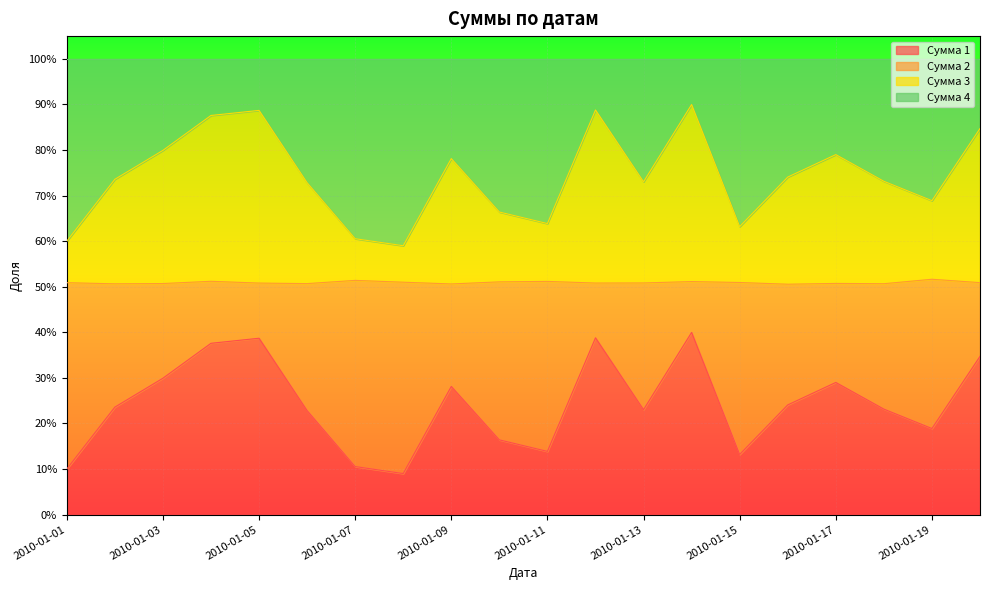

Which series has the largest range (max minus min)?

Сумма 1